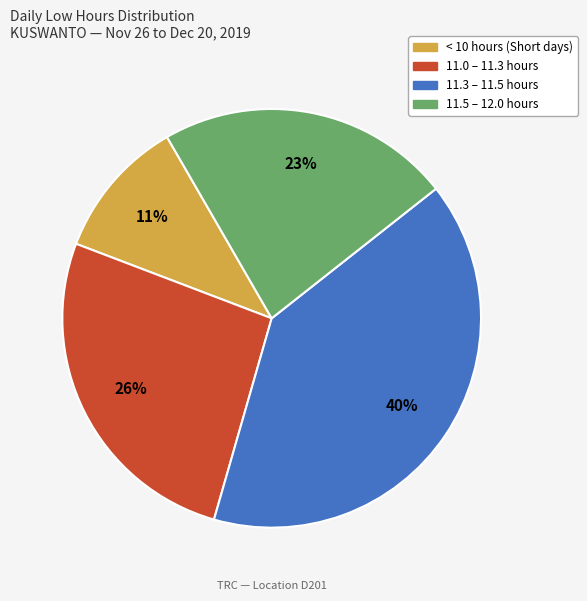

To the nearest percent, what is the average slice percentage?

25%